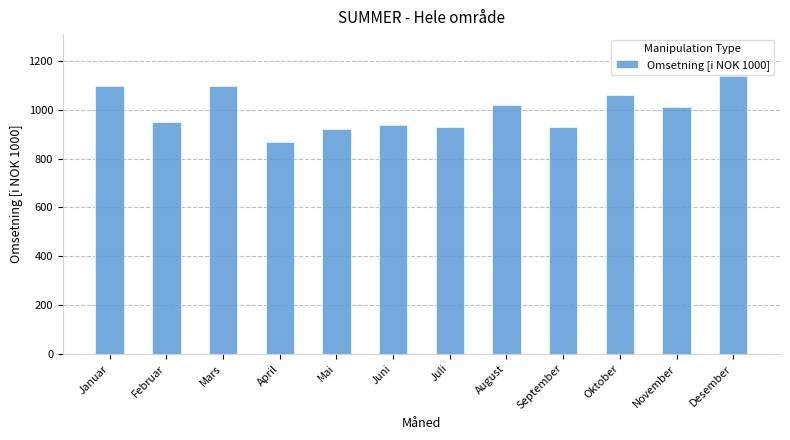

At which label does the data first exceed 1010?

Januar